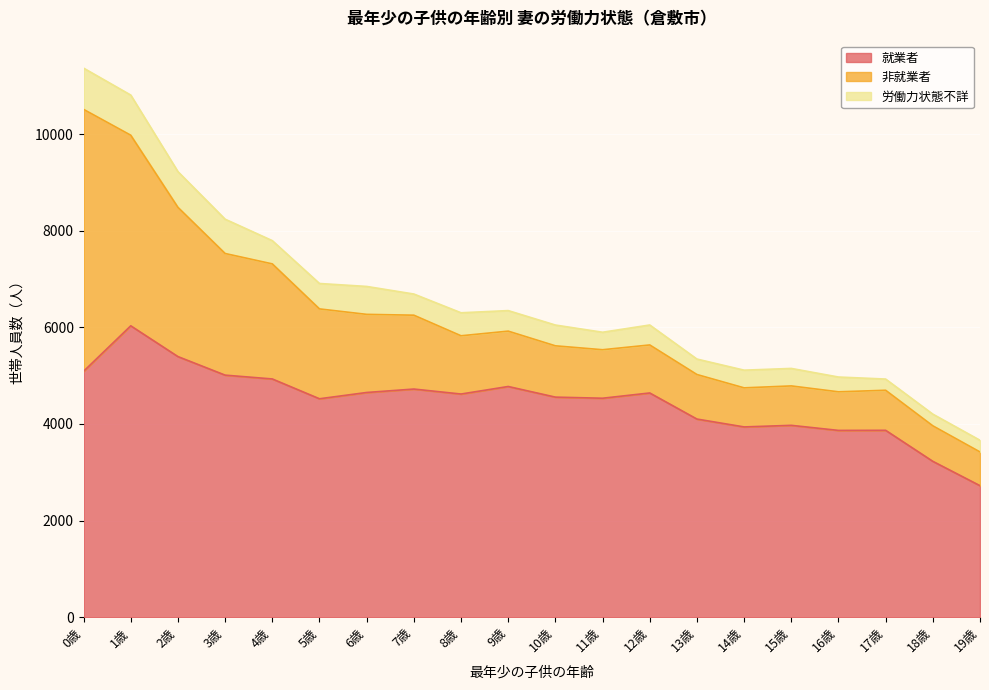

What is the total value across all series at 8歳?

6302